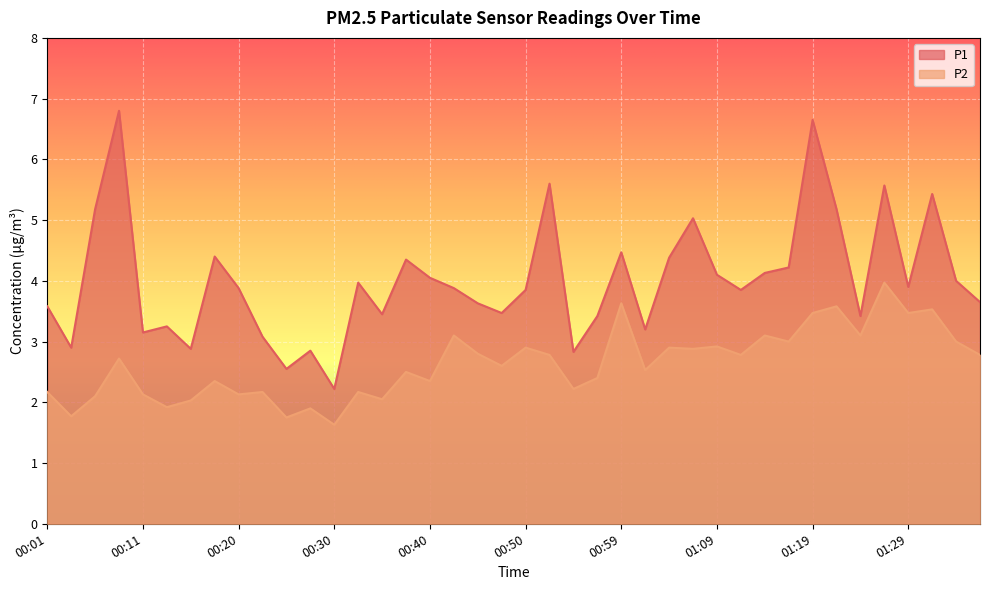

What is the spread (max minus min) of values at 01:29?

0.4